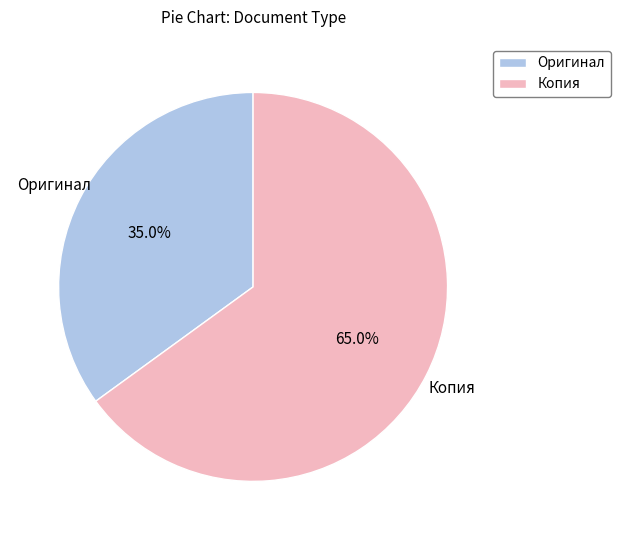

What is the largest slice in the pie chart?

Копия